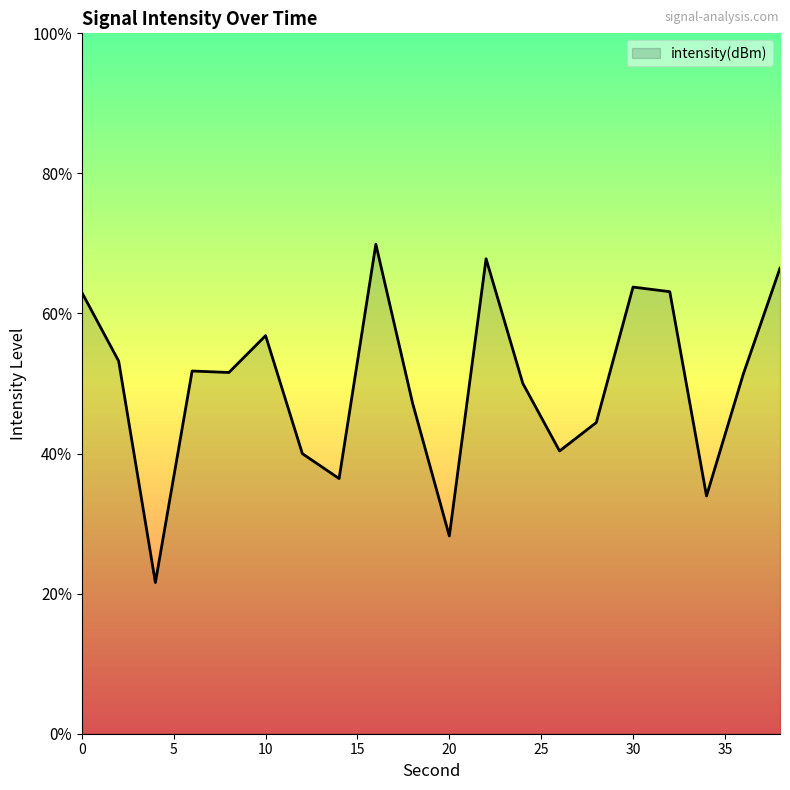

At which label is the value closest to -119?

2